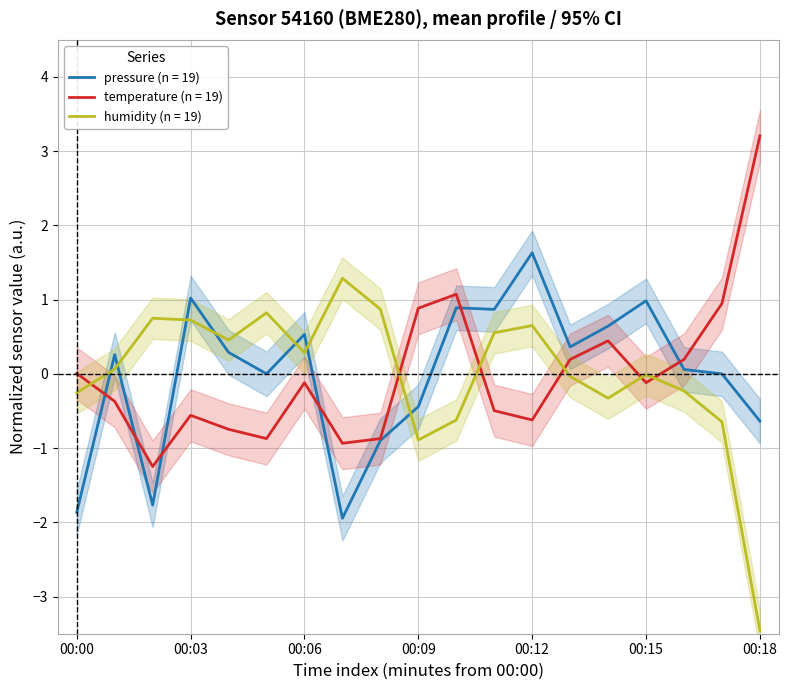

Which series changed the most between 00:07 and 00:12?

pressure